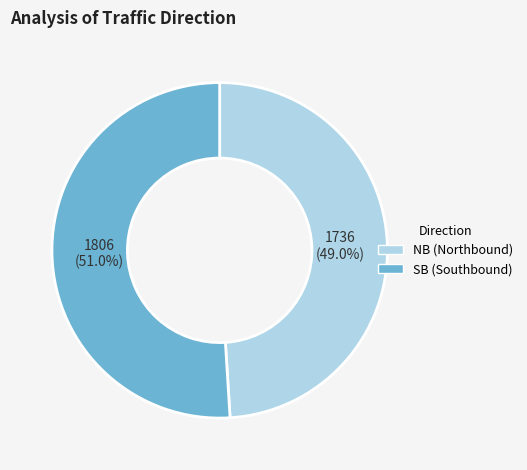

What is the ratio of the value at NB to the value at SB?

1.0